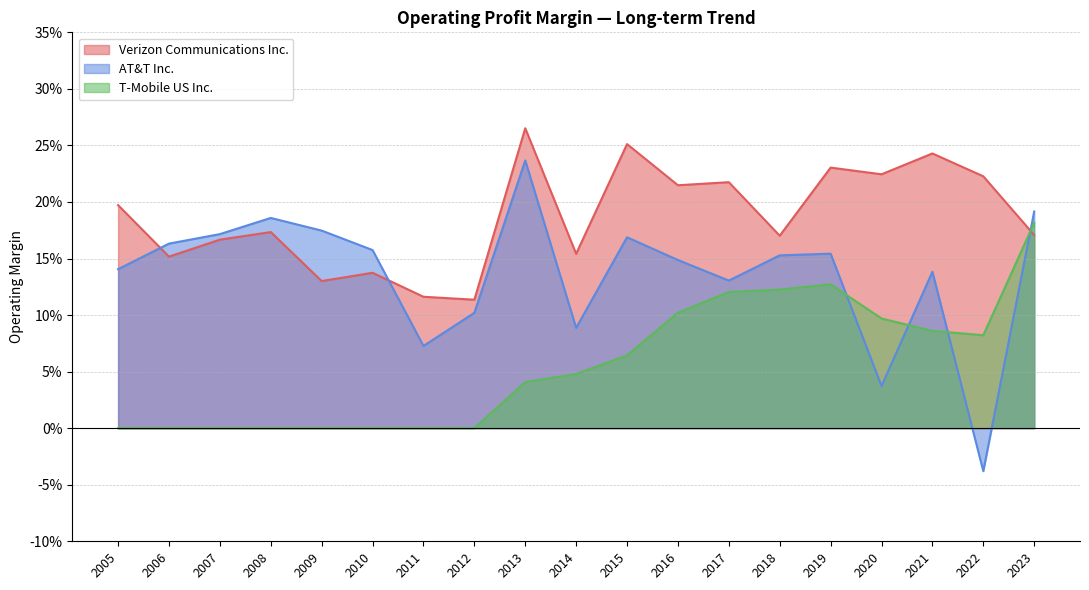

Does the chart display data point markers on the line(s)?

No